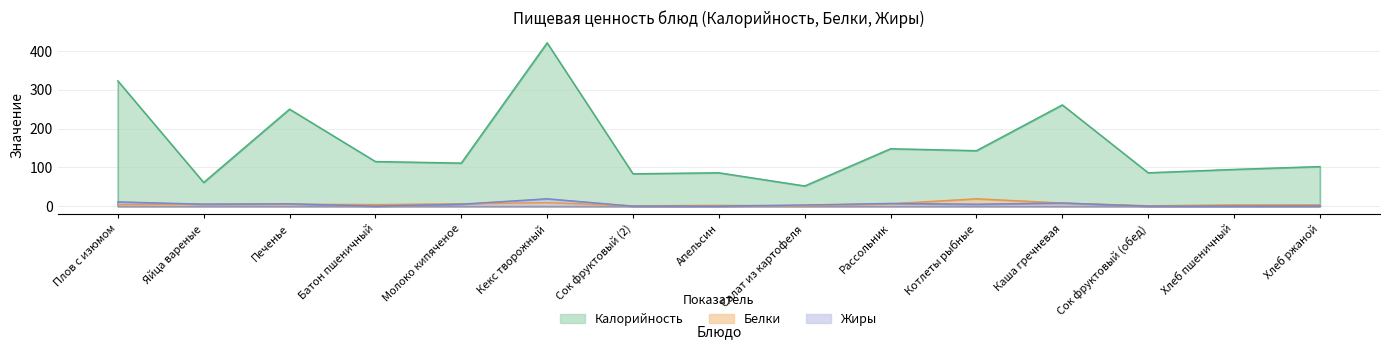

Does the chart have visible grid lines?

Yes